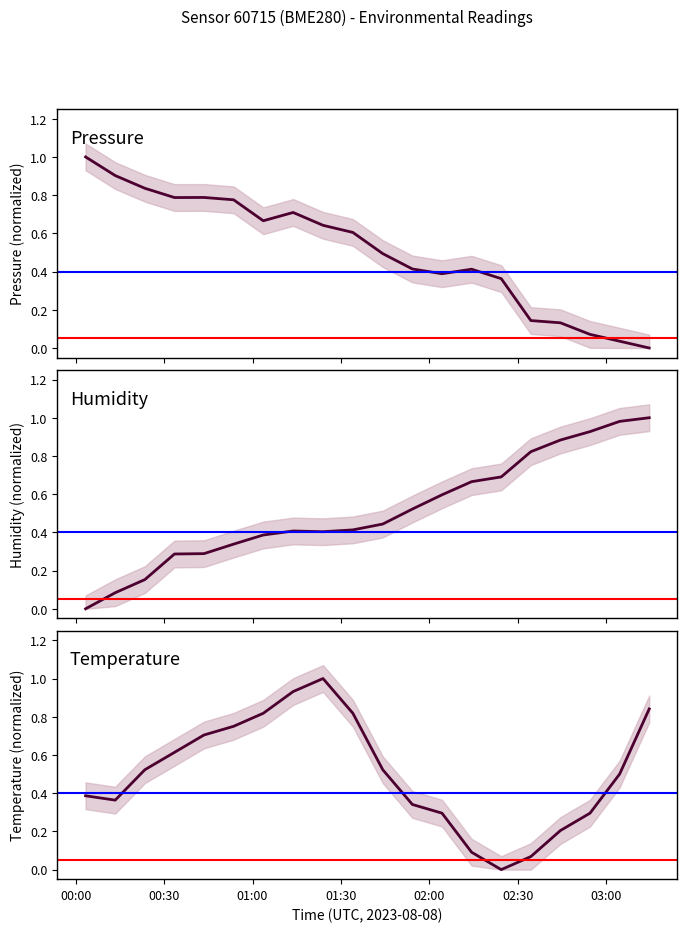

Between 2023-08-08T02:04:20 and 2023-08-08T02:54:36, which series saw the biggest shift?

humidity